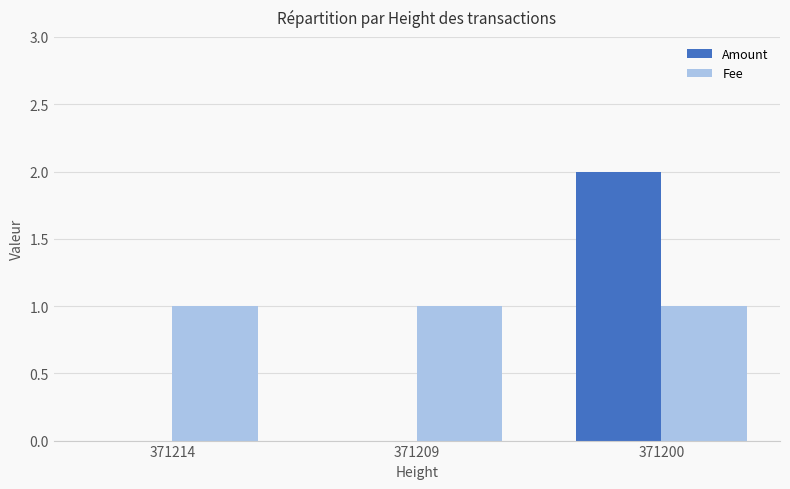

Reading left to right, extract all data points from this chart.

Amount: 0	0	2
Fee: 1	1	1